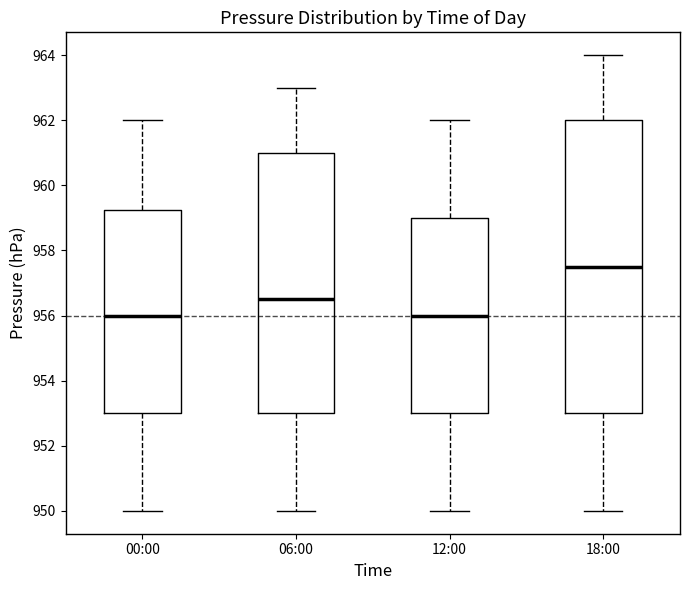

Reading left to right, transcribe this box plot: for each box, give where its median line is, the range the box spans, and where its two whiskers end, as read against the y-axis. The values are not printed on the chart, so give them approximately, as read against the axis.

00:00: median 956.0, box 953.0 to 959.2, whiskers 950.0 to 962.0
06:00: median 956.6, box 953.0 to 961.0, whiskers 950.0 to 963.0
12:00: median 956.0, box 953.0 to 959.0, whiskers 950.0 to 962.0
18:00: median 957.6, box 953.0 to 962.0, whiskers 950.0 to 964.0